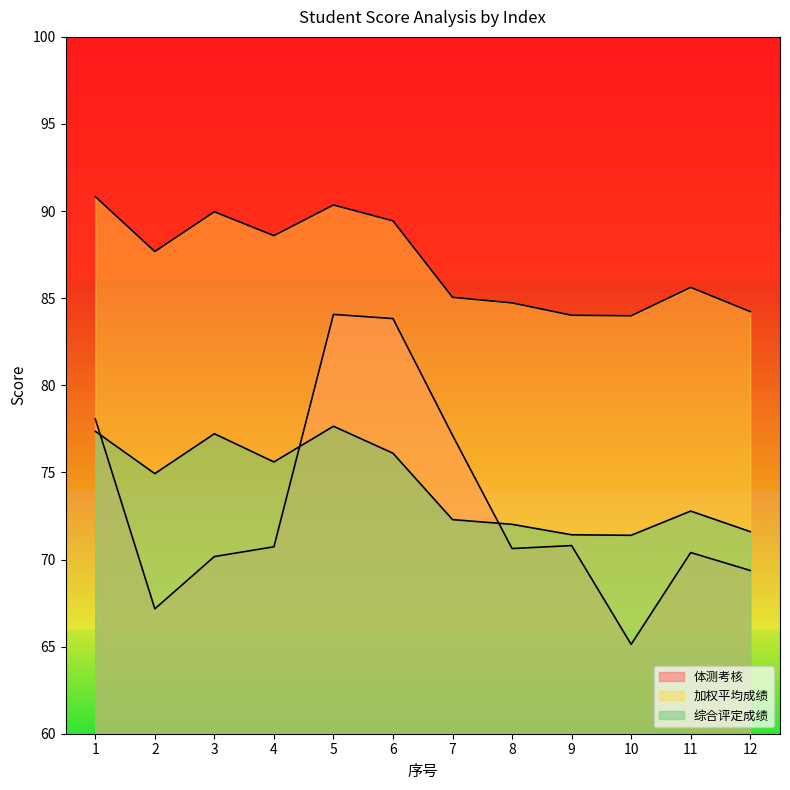

Reading left to right, list all the values displayed in this chart.

体测考核: 78.1	67.2	70.2	70.7	84.1	83.8	77.1	70.6	70.8	65.1	70.4	69.4
加权平均成绩: 90.8	87.7	90.0	88.6	90.3	89.4	85.0	84.7	84.0	84.0	85.6	84.2
综合评定成绩: 77.4	74.9	77.2	75.6	77.7	76.1	72.3	72.0	71.4	71.4	72.8	71.6